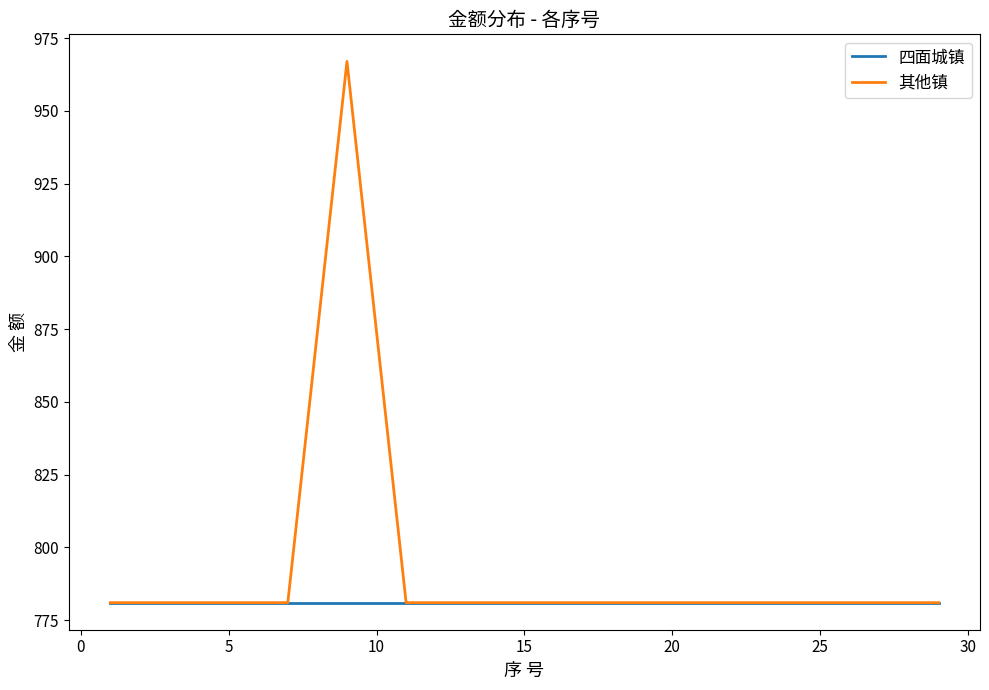

Rank the series by their maximum value, from highest to lowest.

其他镇, 四面城镇